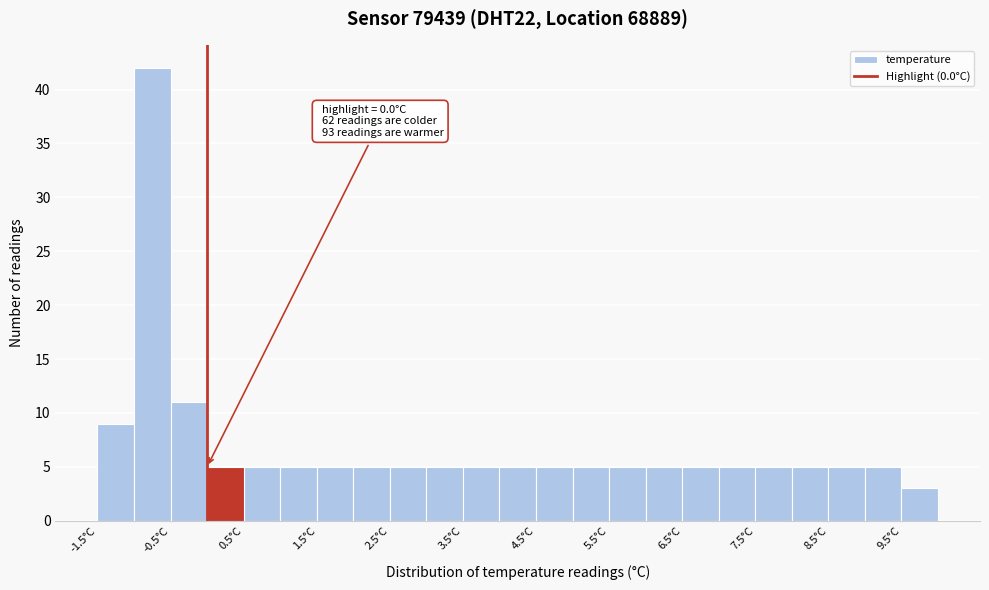

Over which range of the x-axis is the bar tallest?

-1.0 to -0.5